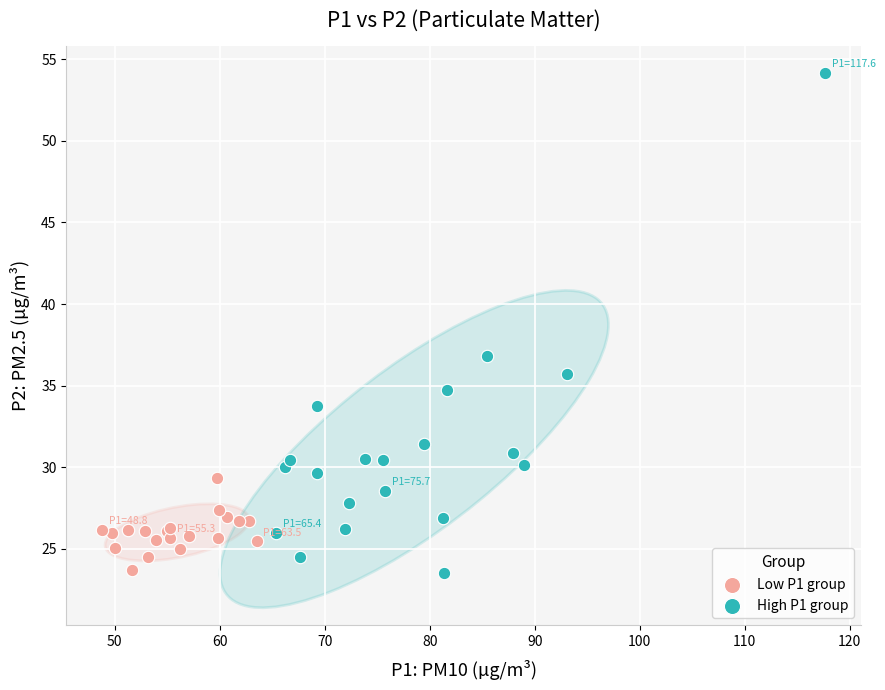

Which series contains the highest Y value?

High P1 group